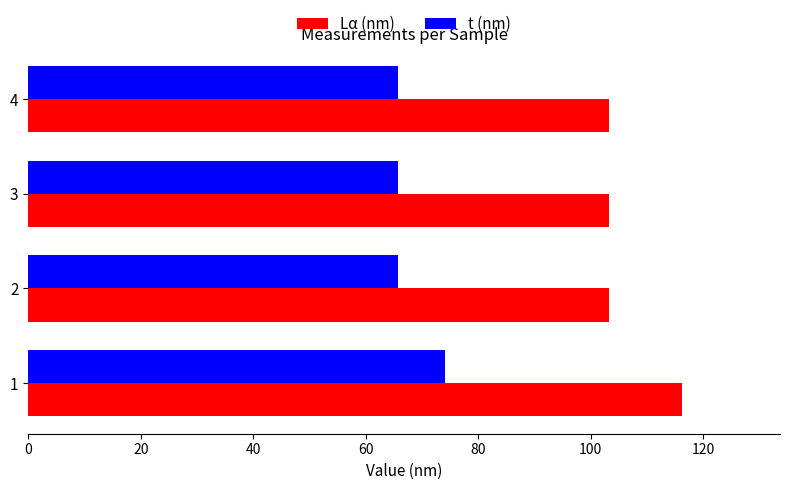

The value of Lα (nm) at 1 is 116.2. True or false?

True